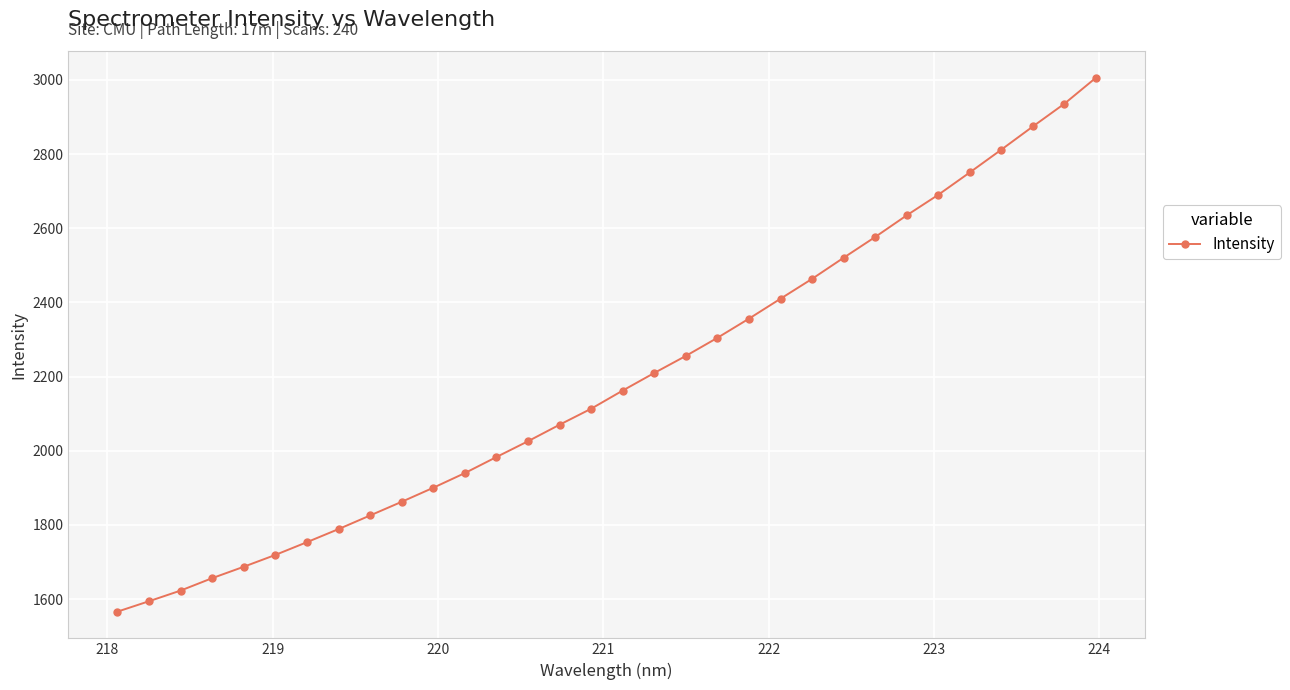

What is the maximum value shown in the chart?

3005.9